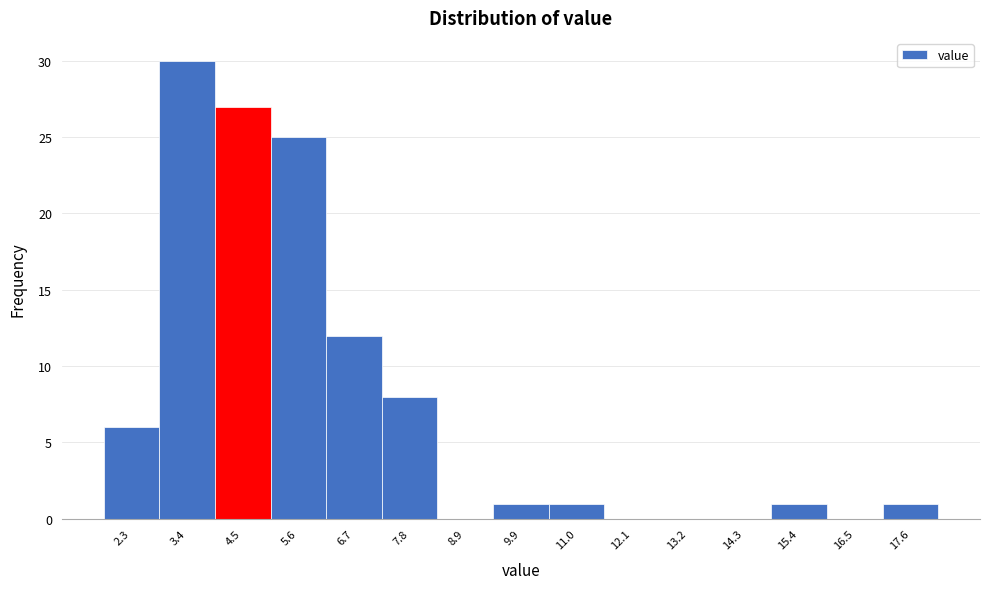

Reading left to right, list every bar in this chart as the range it spans on the x-axis followed by its height. Neither the bar edges nor the heights are printed on the chart, so give them approximately, as read against the axes.

1.8 to 2.8: 6
2.8 to 4.0: 30
4.0 to 5.0: 27
5.0 to 6.2: 25
6.2 to 7.2: 12
7.2 to 8.4: 8
8.4 to 9.4: 0
9.4 to 10.4: 1
10.4 to 11.6: 1
11.6 to 12.6: 0
12.6 to 13.8: 0
13.8 to 14.8: 0
14.8 to 16.0: 1
16.0 to 17.0: 0
17.0 to 18.2: 1